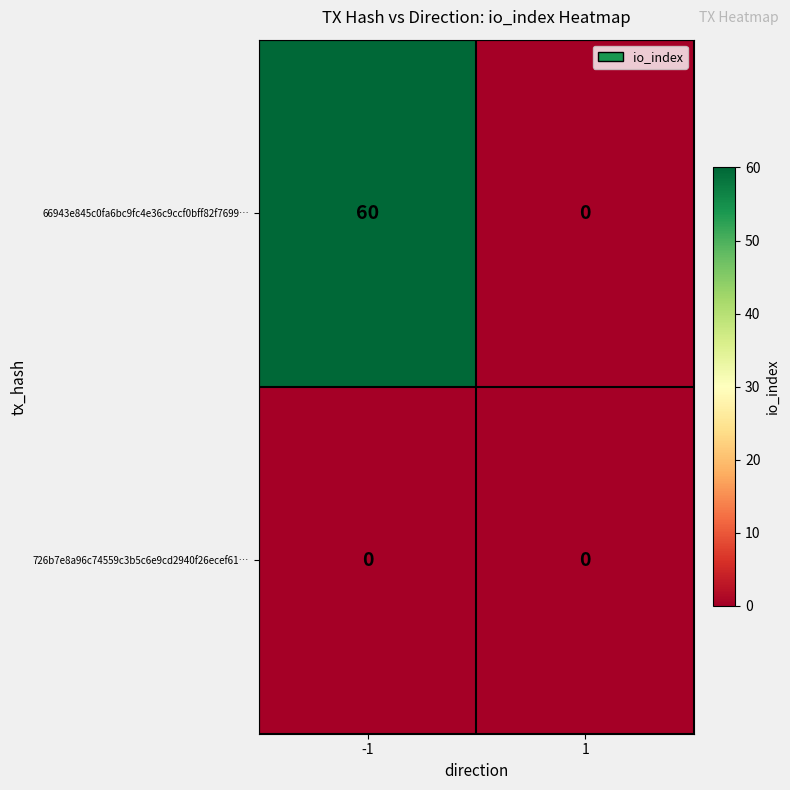

Which series has the largest range (max minus min)?

66943e845c0fa6bc9fc4e36c9ccf0bff82f7699…